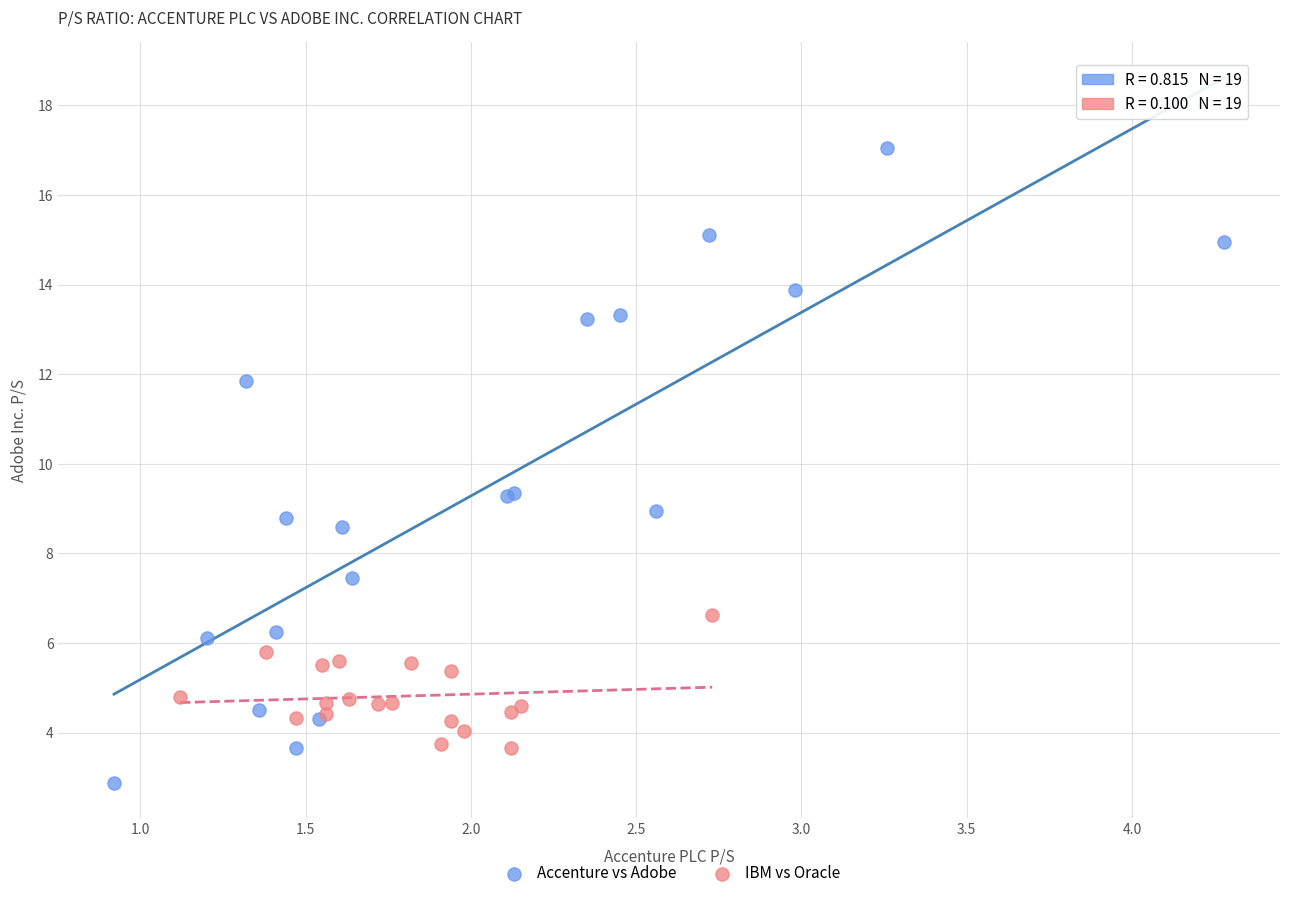

Which series contains the highest Y value?

Accenture vs Adobe